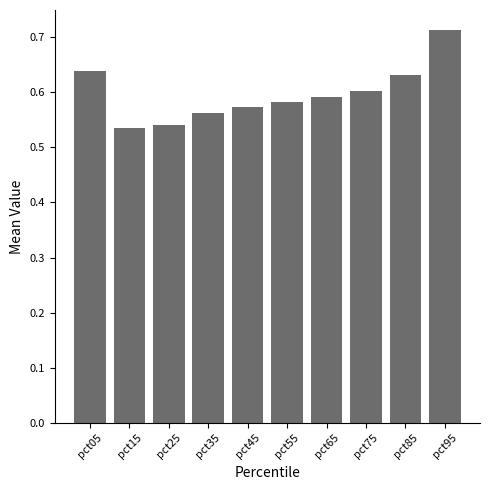

How many values are between 0 and 1?

10